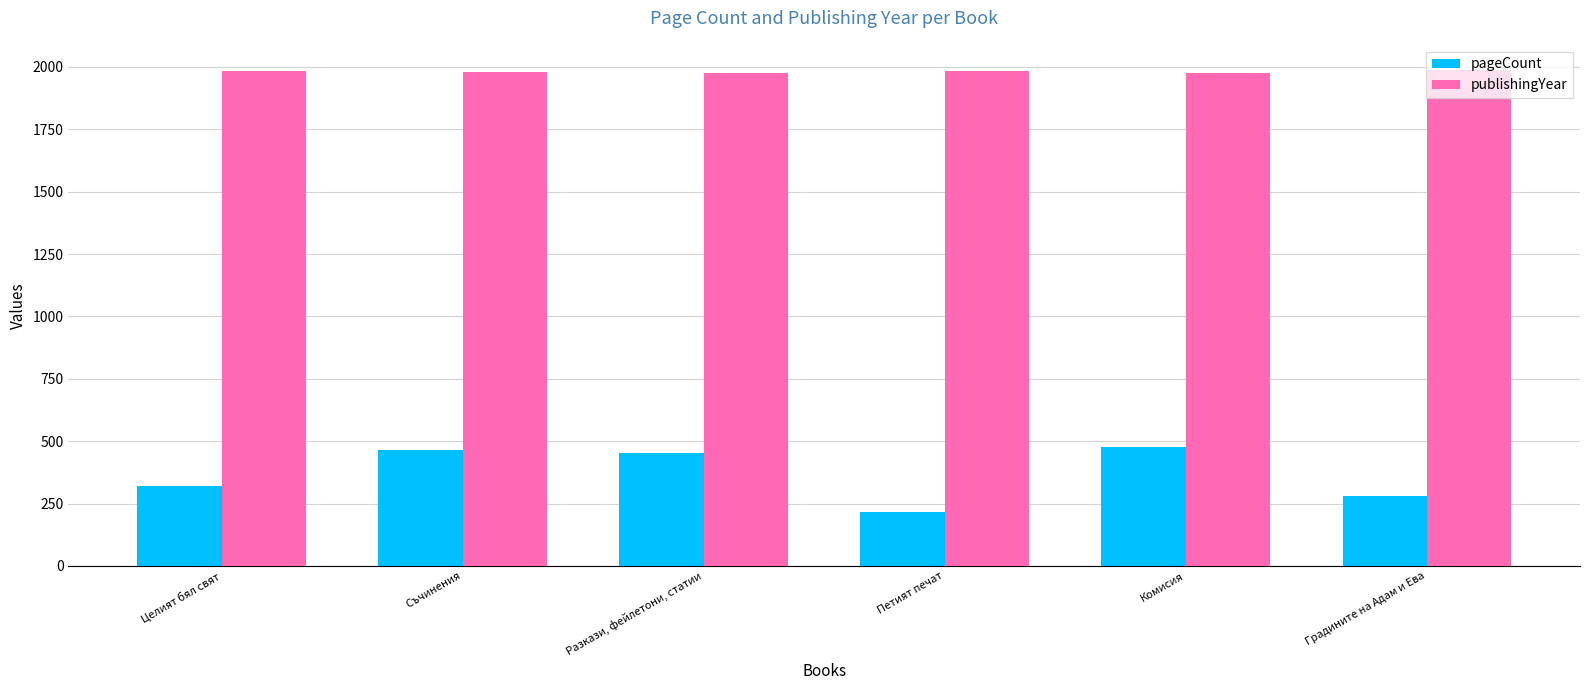

What is the difference between the highest and lowest values at Целият бял свят?

1665